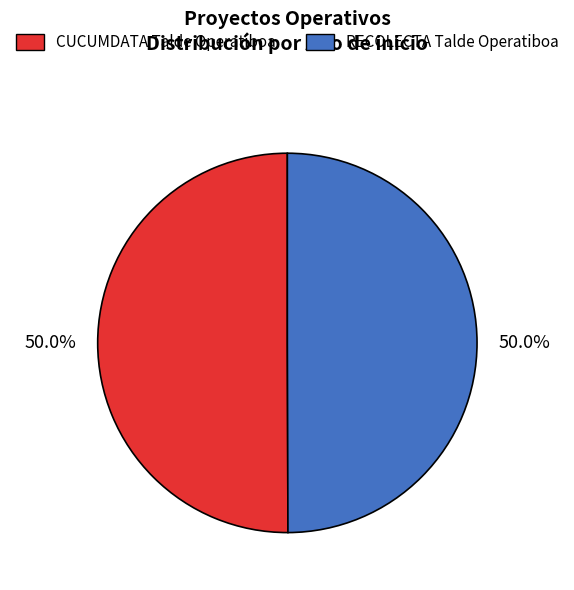

Do CUCUMDATA Talde Operatiboa and RECOLECTA Talde Operatiboa together represent more than half of the pie?

Yes